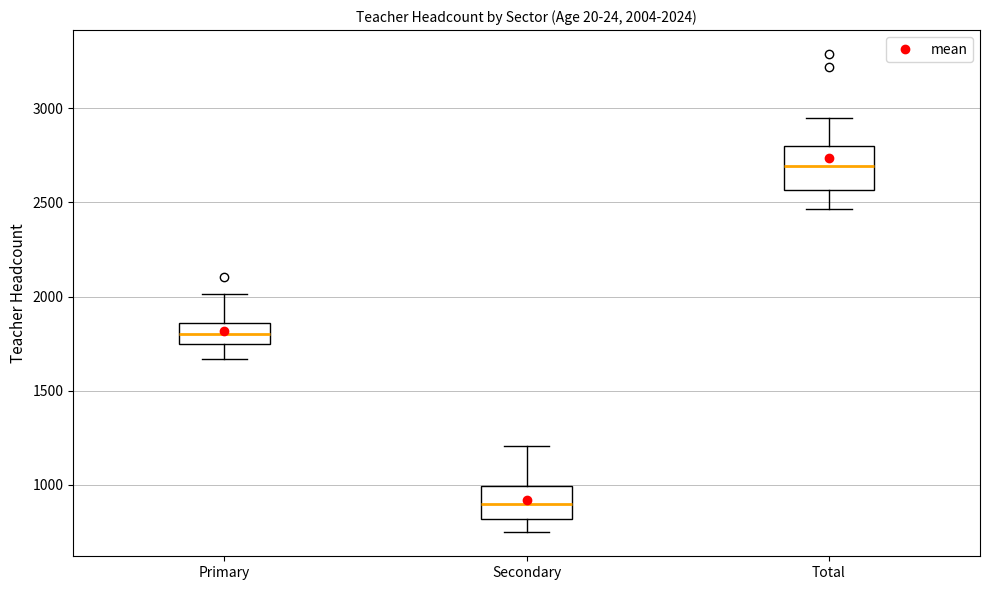

Which box is the tallest, from its lower edge to its upper edge?

Total